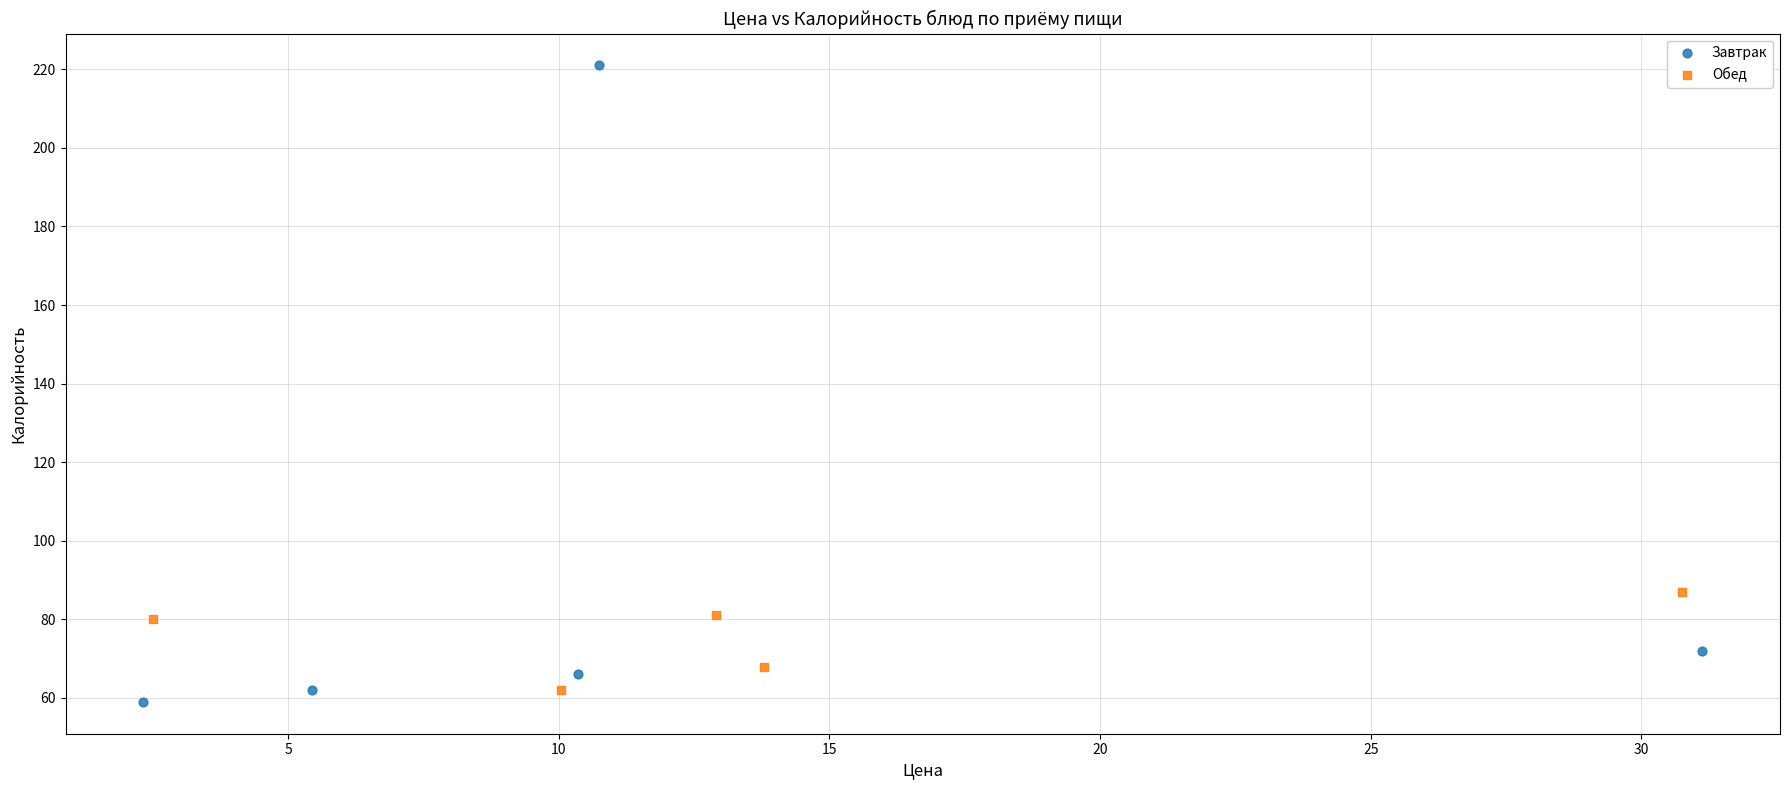

Which series reaches the minimum Y coordinate?

Завтрак